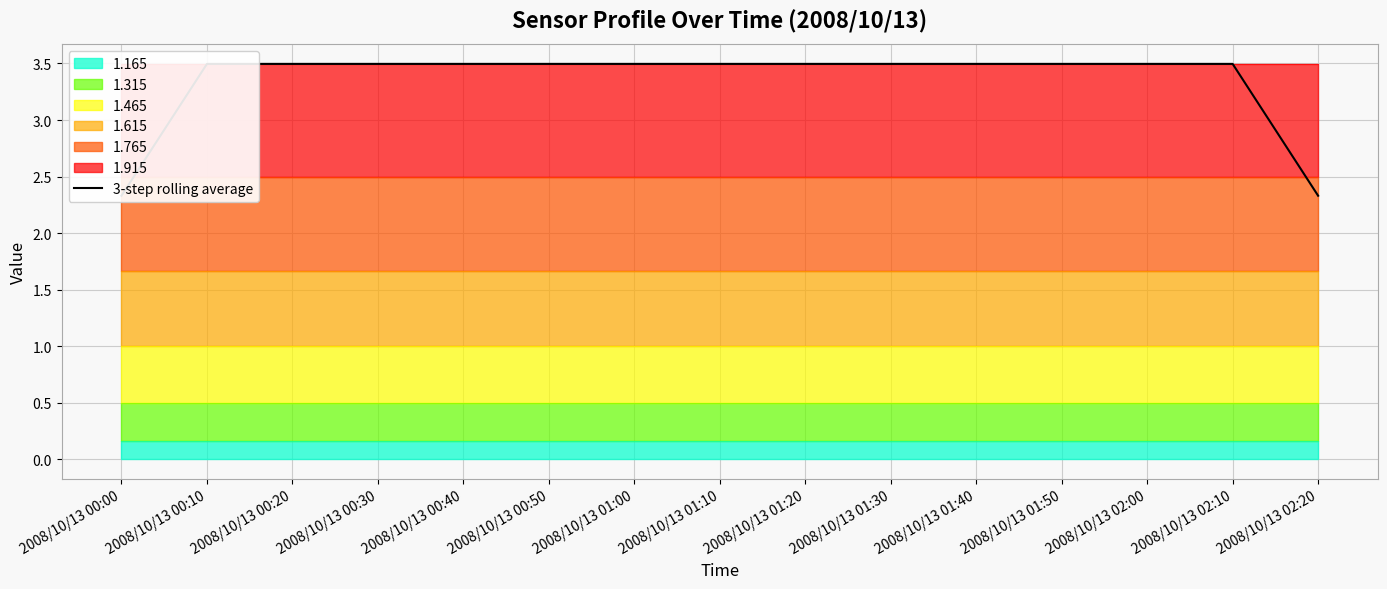

Reading left to right, what are all the values shown in this chart?

2.3	3.5	3.5	3.5	3.5	3.5	3.5	3.5	3.5	3.5	3.5	3.5	3.5	3.5	2.3